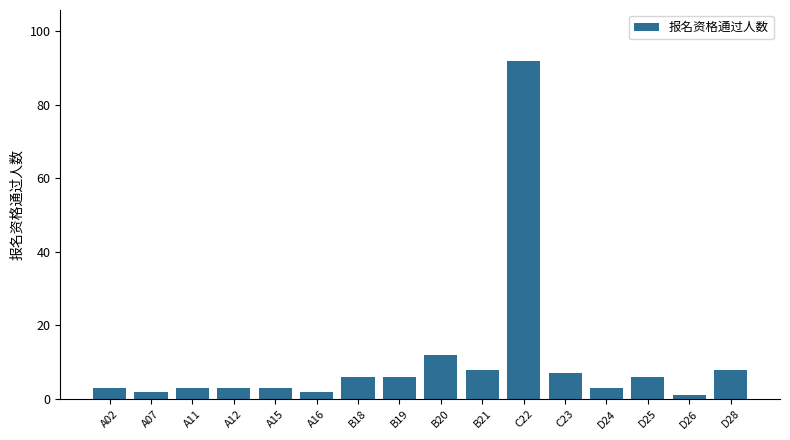

The chart shows a value of 3 at A02. True or false?

True